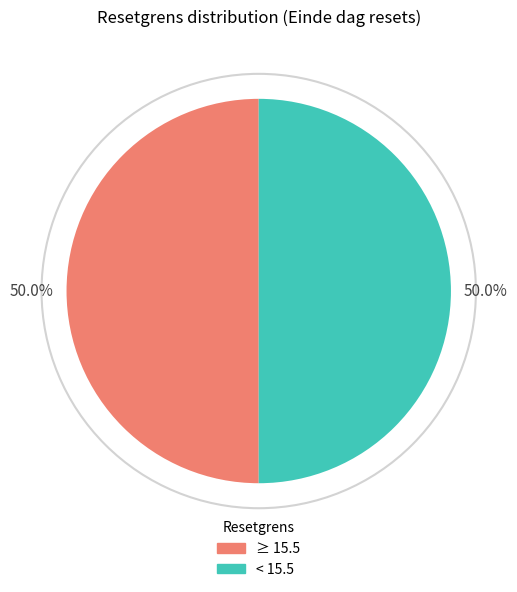

Count the number of slices in the pie.

2